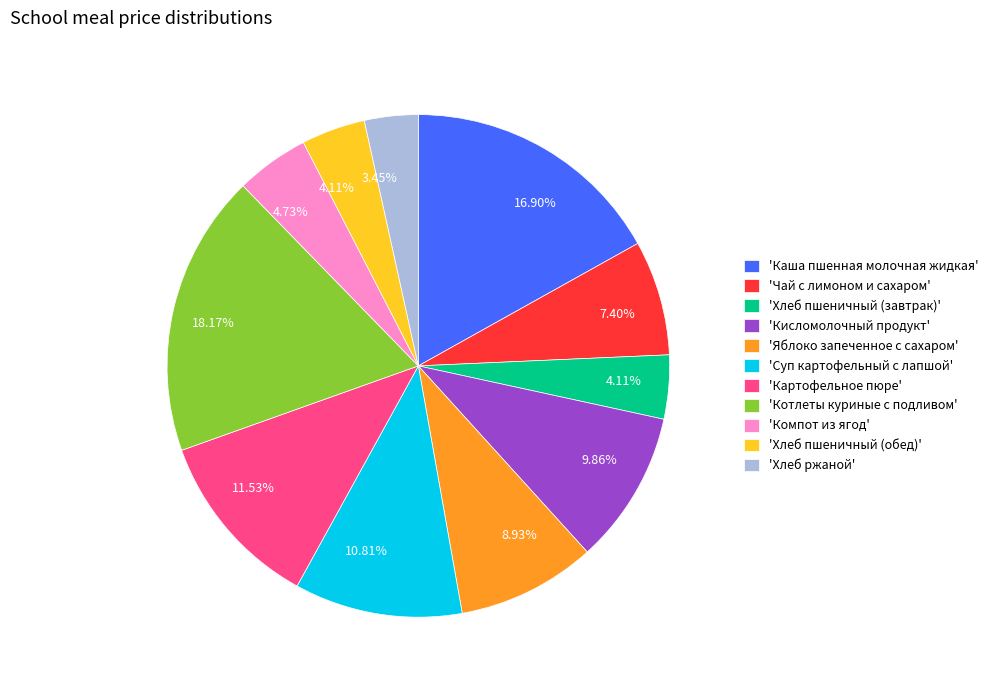

Does 'Хлеб ржаной' account for over 50% of the chart?

No